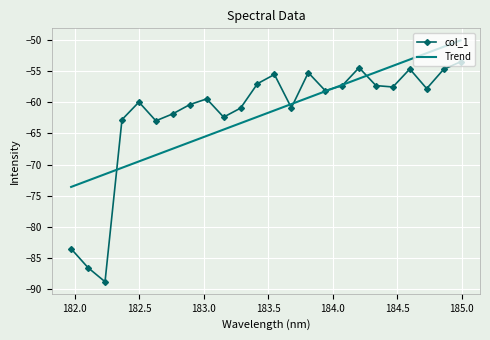

Rank the series by their maximum value, from highest to lowest.

Trend, col_1